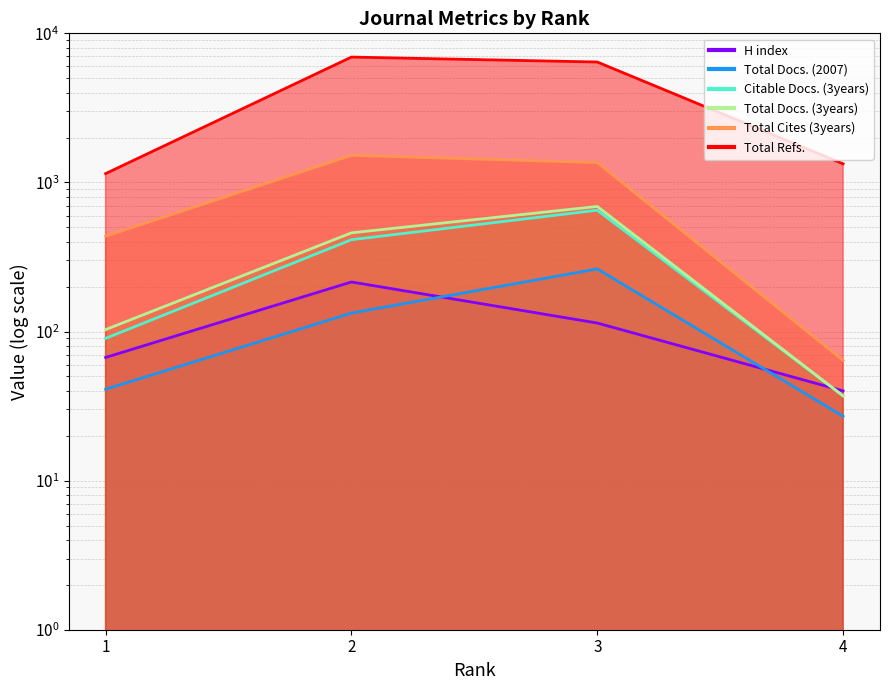

Reading left to right, transcribe all the data shown in this chart.

H index: 1=67	2=215	3=114	4=40
Total Docs. (2007): 1=41	2=133	3=263	4=27
Total Docs. (3years): 1=103	2=459	3=690	4=37
Total Refs.: 1=1146	2=6930	3=6421	4=1333
Total Cites (3years): 1=436	2=1520	3=1360	4=64
Citable Docs. (3years): 1=90	2=413	3=651	4=37